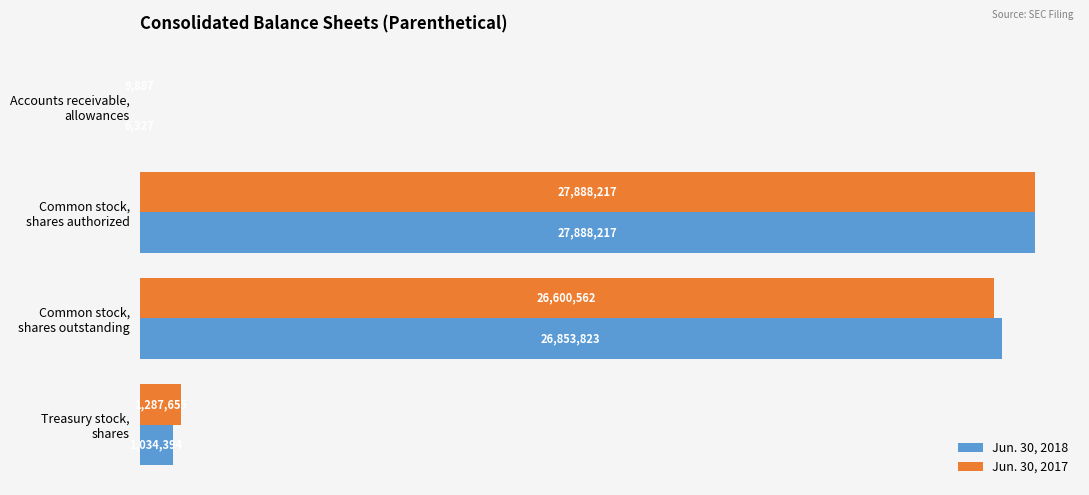

Which series has the largest total across all categories?

Jun. 30, 2017